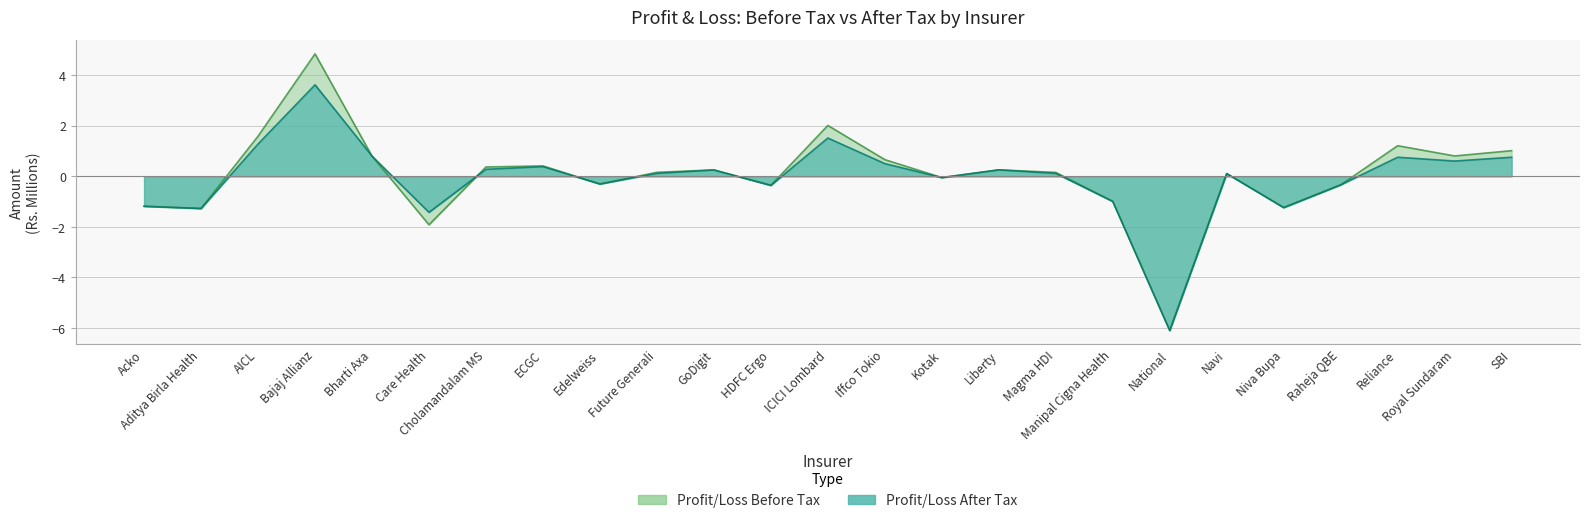

List the labels in order of Profit/Loss After Tax (Rs. 000) value, smallest first.

National, Care Health, Aditya Birla Health, Niva Bupa, Acko, Manipal Cigna Health, HDFC Ergo, Raheja QBE, Edelweiss, Kotak, Navi, Magma HDI, Future Generali, GoDigit, Liberty, Cholamandalam MS, ECGC, Iffco Tokio, Royal Sundaram, Reliance, SBI, Bharti Axa, AICL, ICICI Lombard, Bajaj Allianz